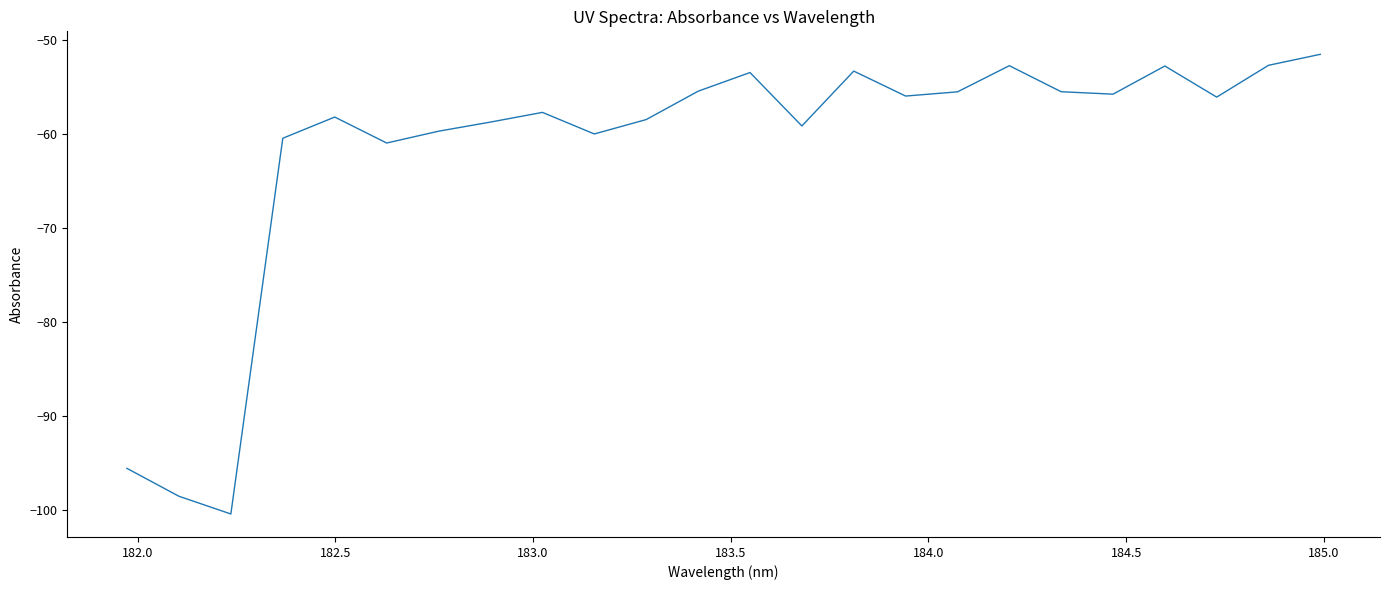

What is the minimum value shown in the chart?

-100.4